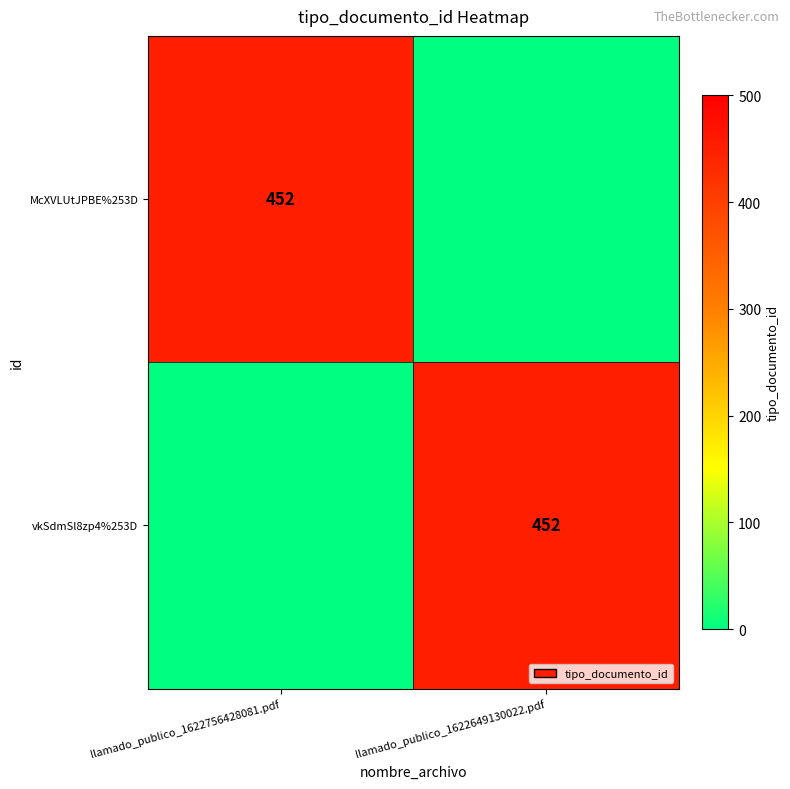

Between llamado_publico_1622756428081.pdf and llamado_publico_1622649130022.pdf, which is larger?

llamado_publico_1622756428081.pdf